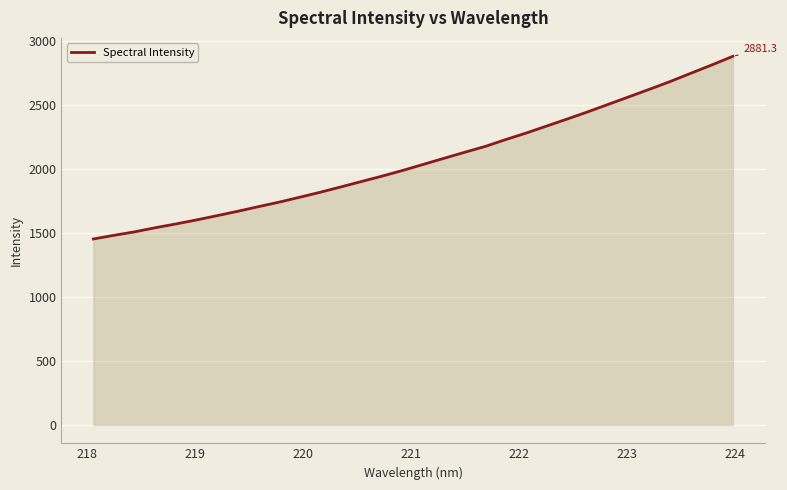

What is the difference between the maximum and minimum values?

1427.9